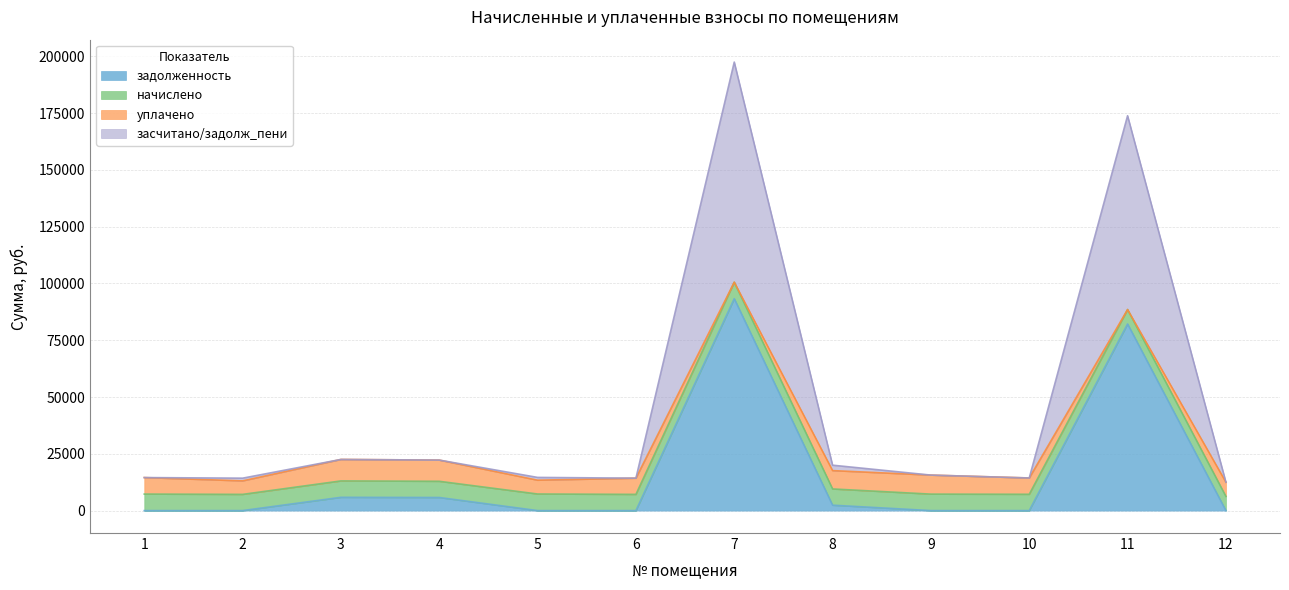

What is the total value across all series at 11?

173817.5